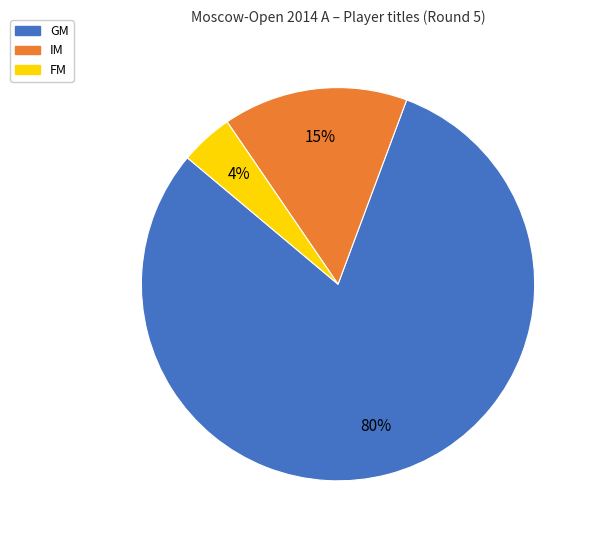

Rank the categories by value from highest to lowest.

GM, IM, FM